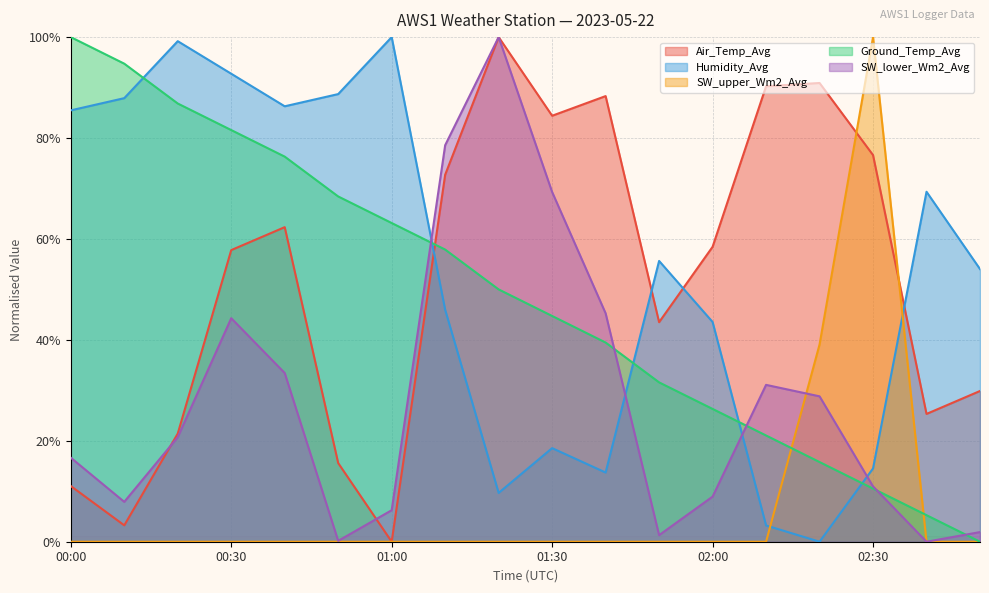

What is the sum of all Air_Temp_Avg values?

931.8